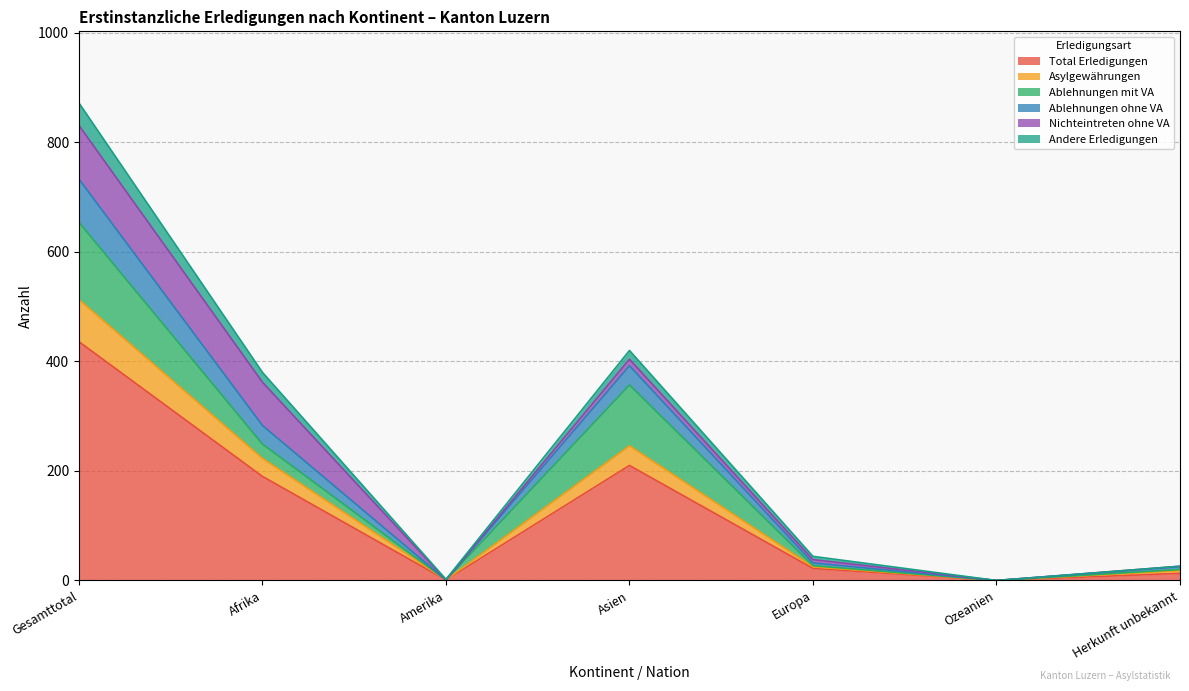

Where is the first local maximum for Asylgewährungen?

Asien